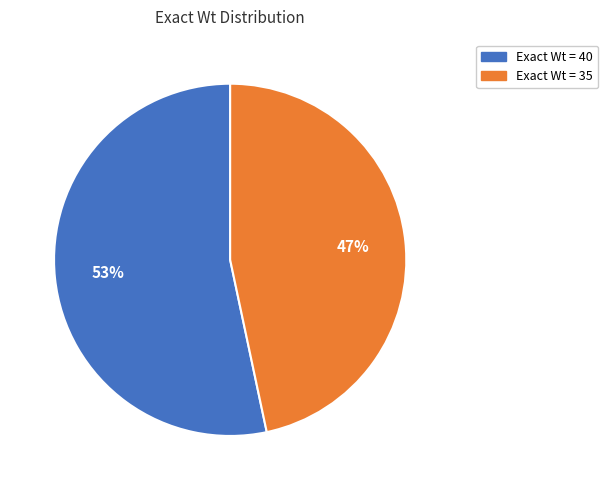

To the nearest percent, what is the average slice percentage?

50%